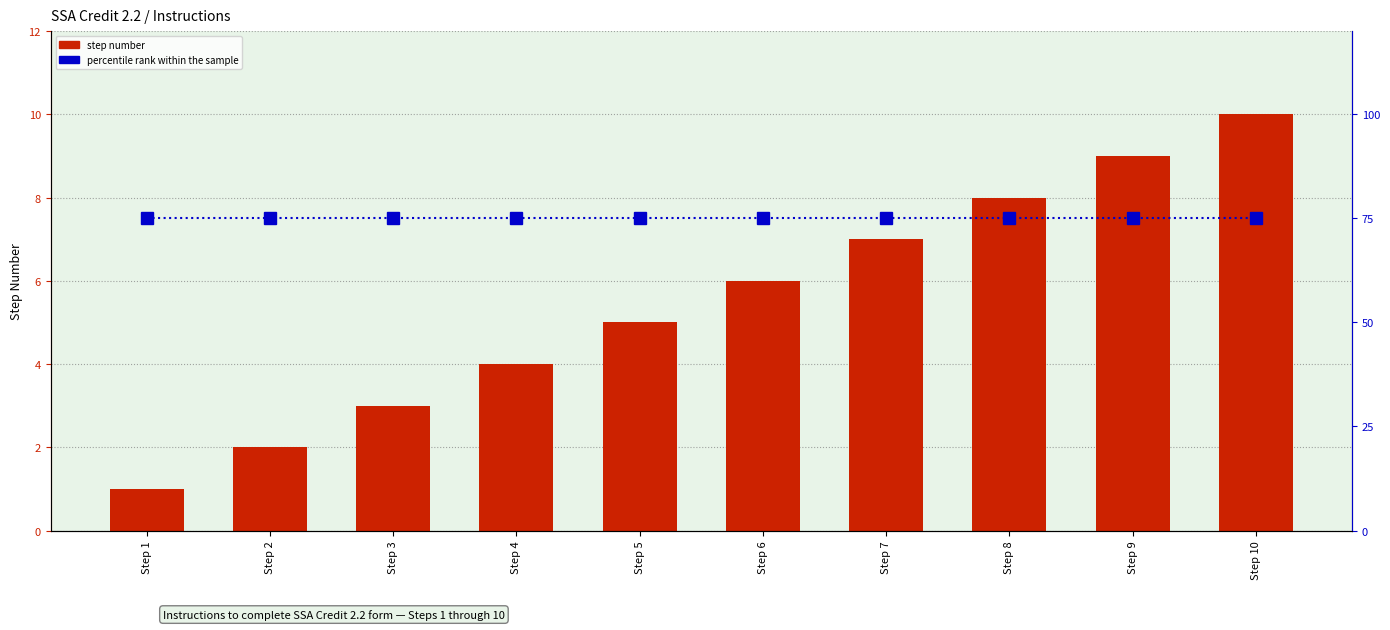

Which has a higher value, Step 4 or Step 7?

Step 7